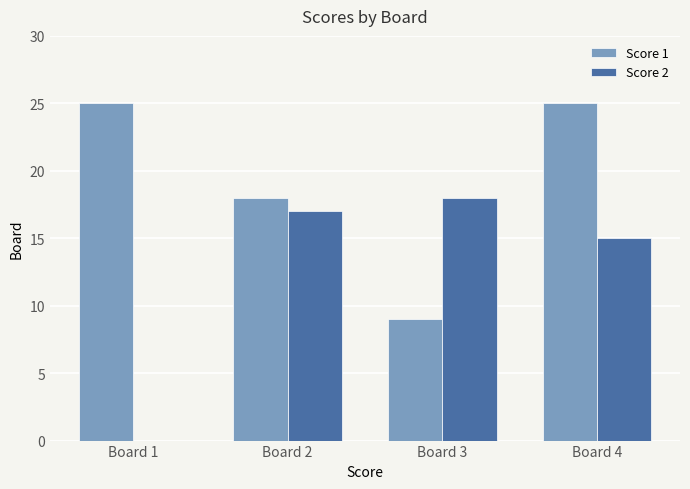

Read the Score 1 value at Board 4.

25